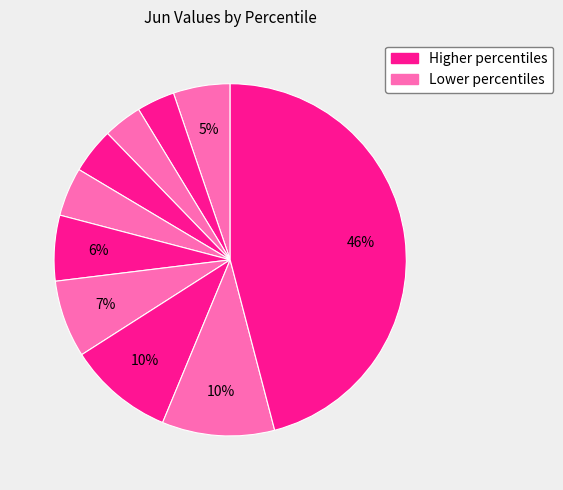

How many slices are in this pie chart?

10